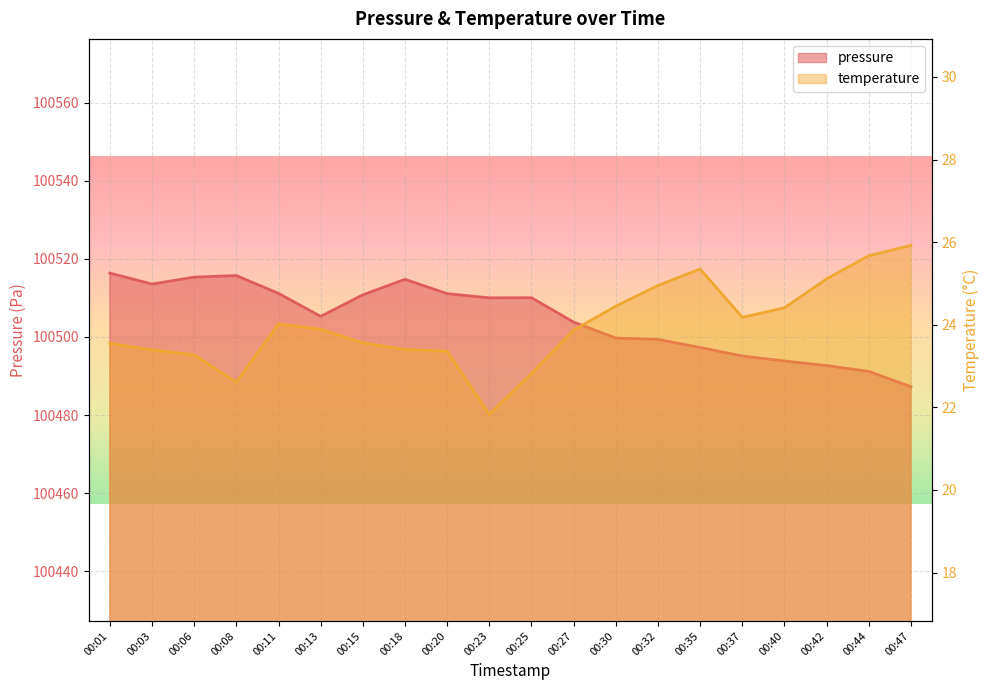

Reading right to left, transcribe all the data shown in this chart.

pressure: 00:47=100487.2	00:44=100491.2	00:42=100492.7	00:40=100493.8	00:37=100495.1	00:35=100497.3	00:32=100499.4	00:30=100499.7	00:27=100503.8	00:25=100510.1	00:23=100510.0	00:20=100511.1	00:18=100514.8	00:15=100510.8	00:13=100505.3	00:11=100511.2	00:08=100515.7	00:06=100515.3	00:03=100513.6	00:01=100516.4
temperature: 00:47=25.9	00:44=25.7	00:42=25.1	00:40=24.4	00:37=24.2	00:35=25.4	00:32=24.9	00:30=24.4	00:27=23.9	00:25=22.8	00:23=21.8	00:20=23.4	00:18=23.4	00:15=23.6	00:13=23.9	00:11=24.0	00:08=22.6	00:06=23.3	00:03=23.4	00:01=23.6